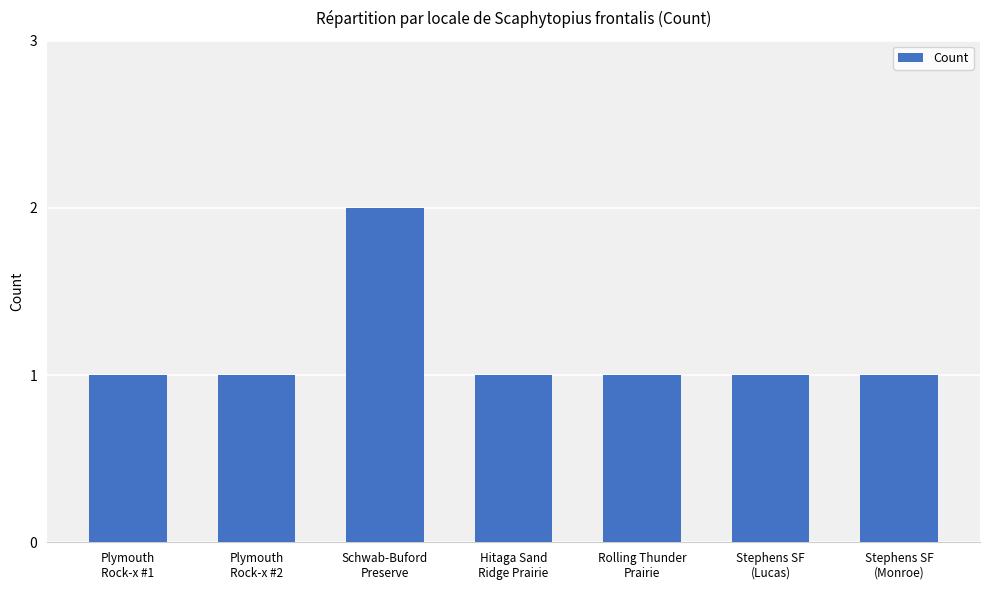

Count the number of categories in the chart.

7